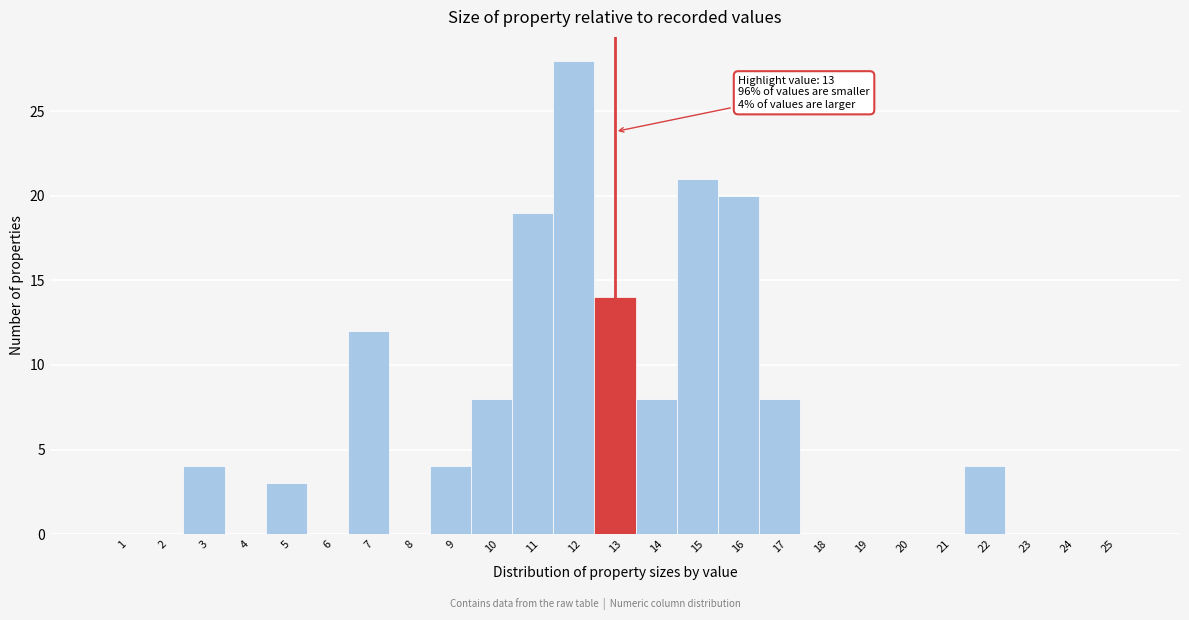

Which range on the x-axis has the tallest bar?

11.5 to 12.5